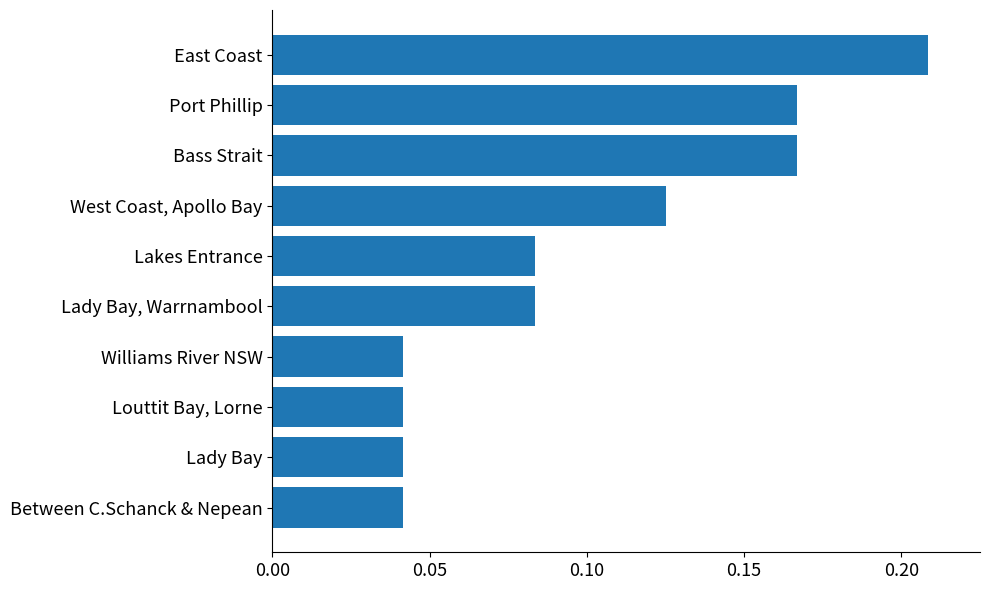

What is the label of the 4th bar from the top?

West Coast, Apollo Bay